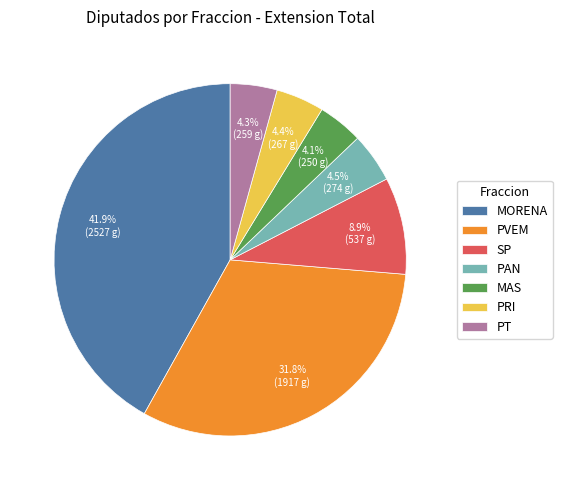

To the nearest percent, what percentage of the pie is MORENA?

42%